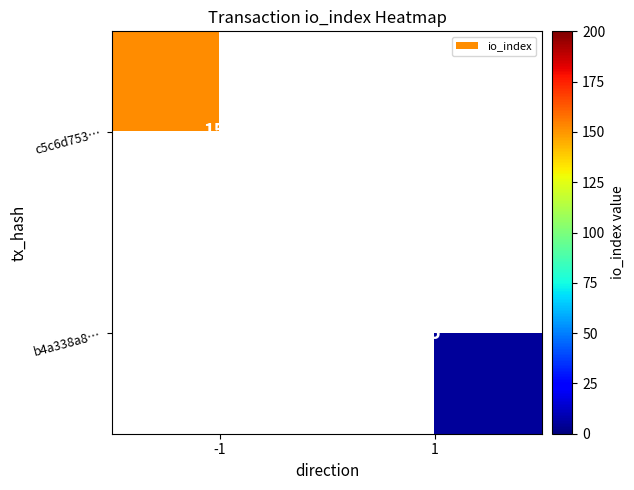

How many distinct data groups are displayed?

2